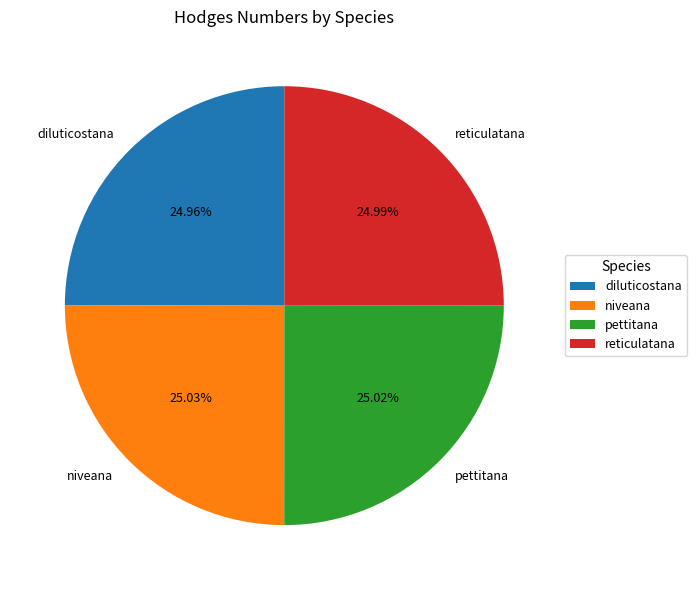

What is the ratio of the value at reticulatana to the value at diluticostana?

1.0